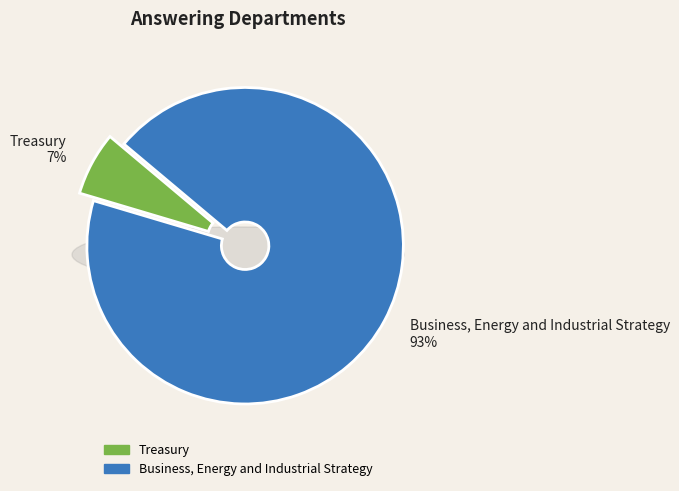

Combined, do Business, Energy and Industrial Strategy and Treasury account for over 50%?

Yes